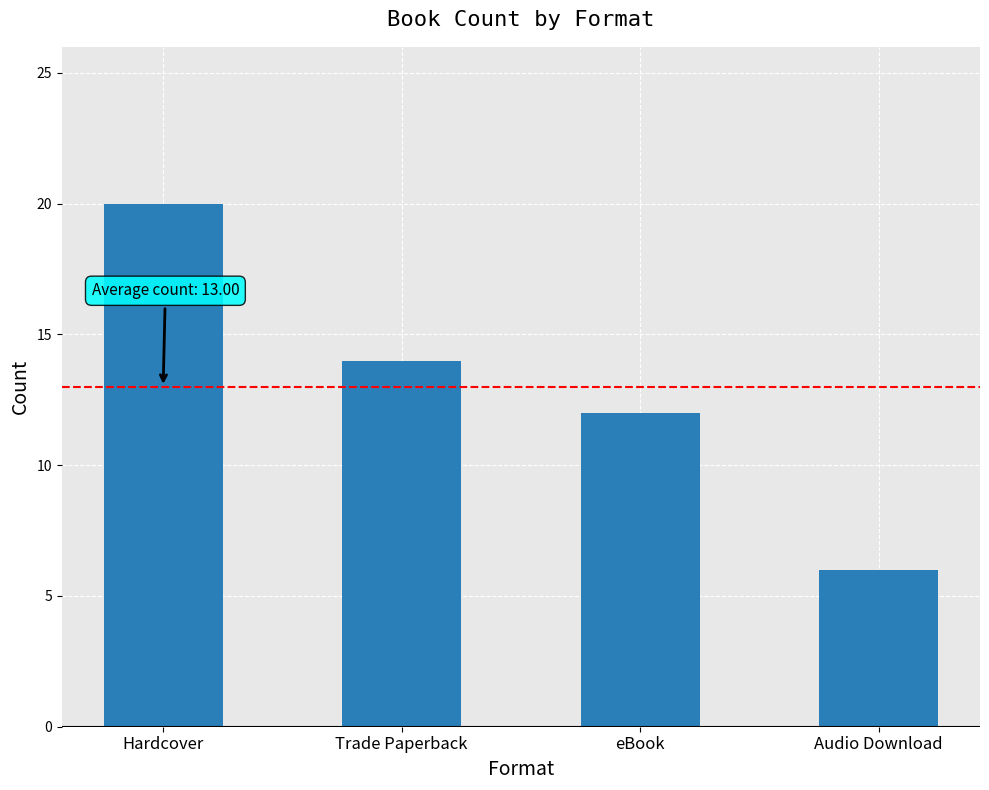

Is it true that the value at eBook is 6?

False